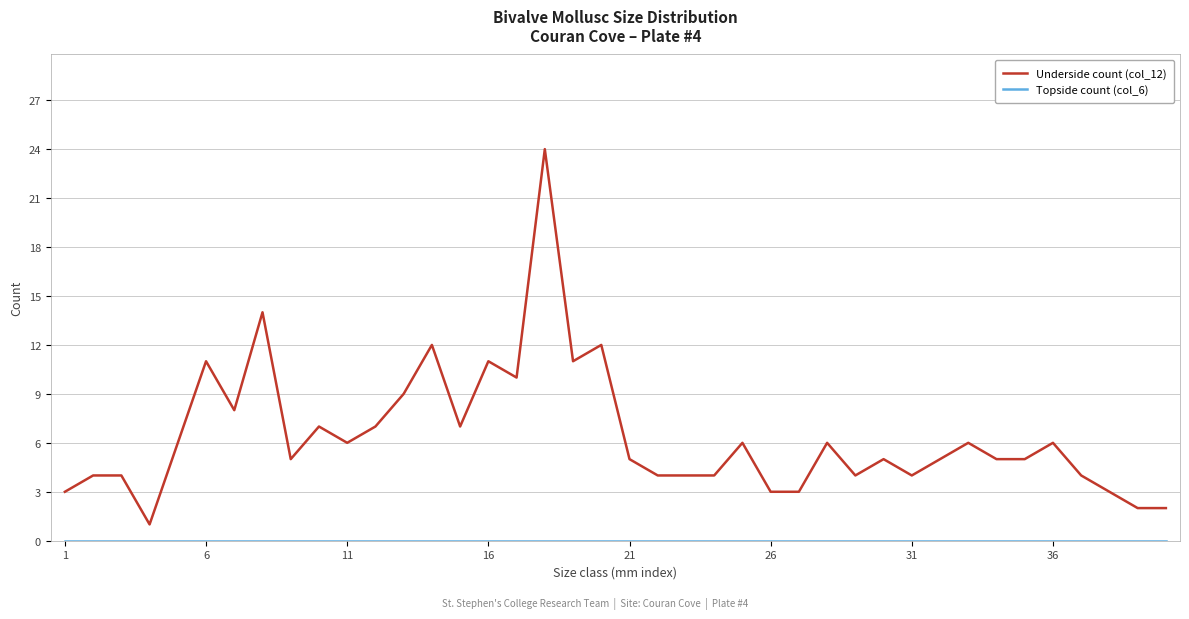

Which series has the largest total across all categories?

Underside count (col_12)